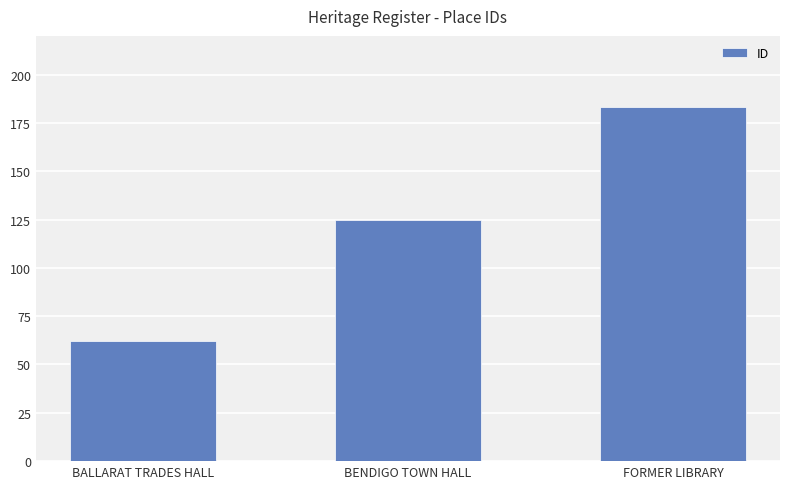

The value at BENDIGO TOWN HALL is 125. True or false?

True